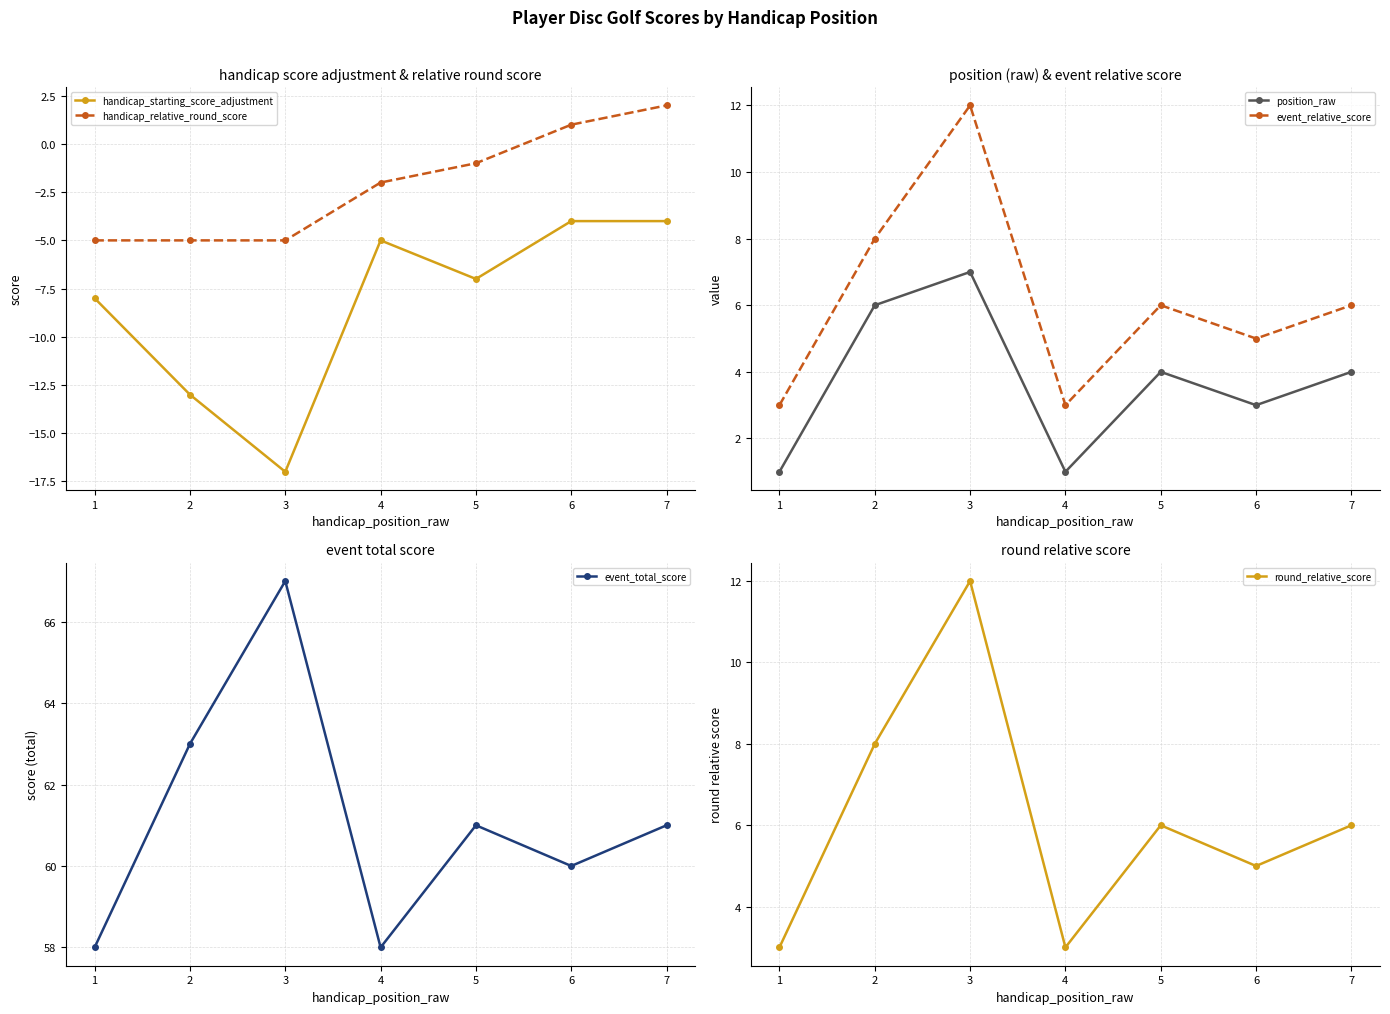

What is the greatest value displayed?

67